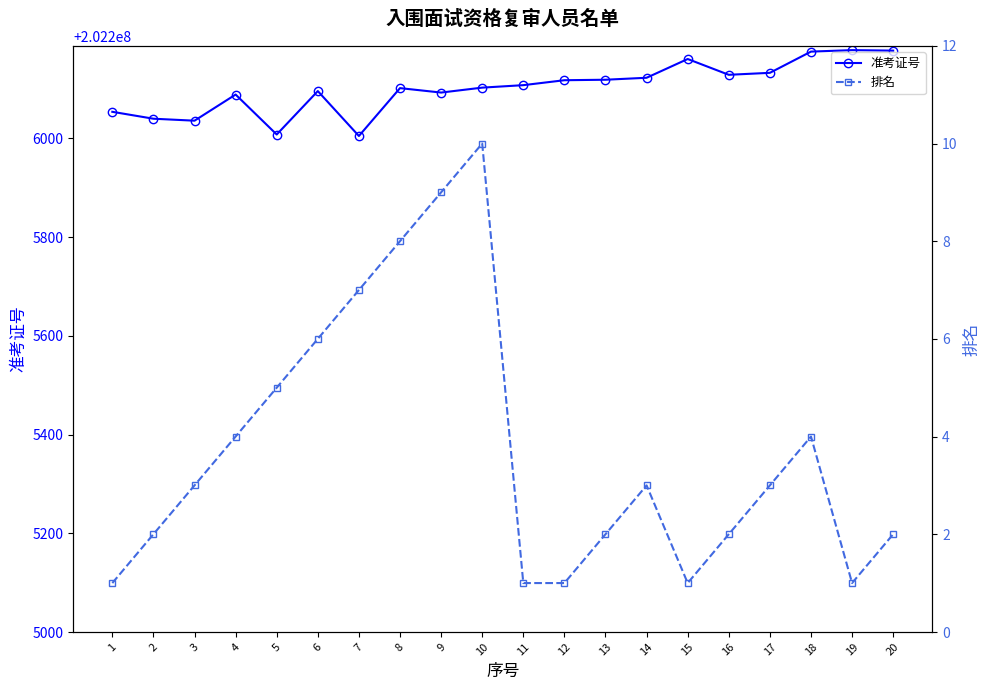

What is the value of the 排名 point at the 12th from the left?

1